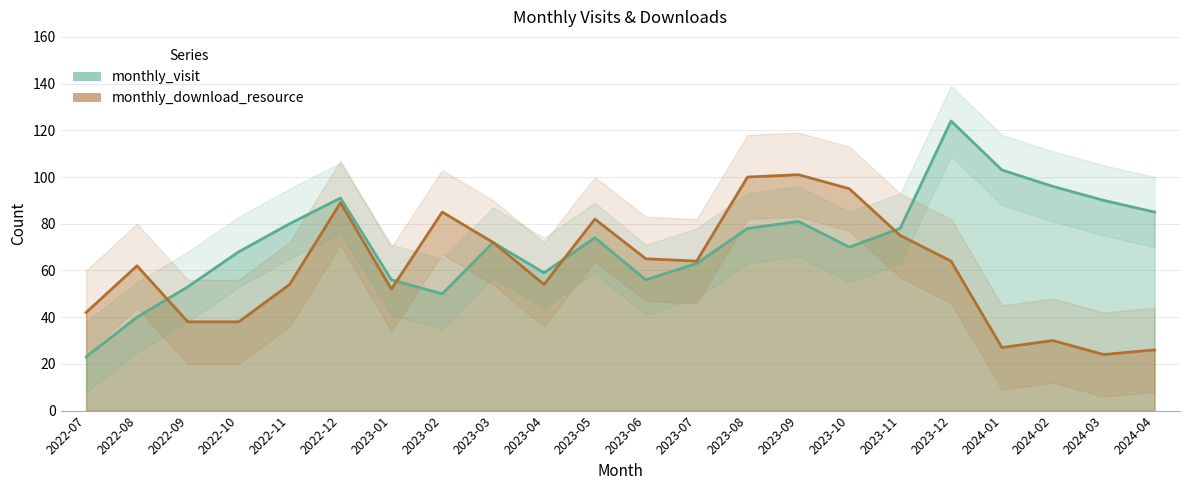

Which series has the largest total across all categories?

monthly_visit